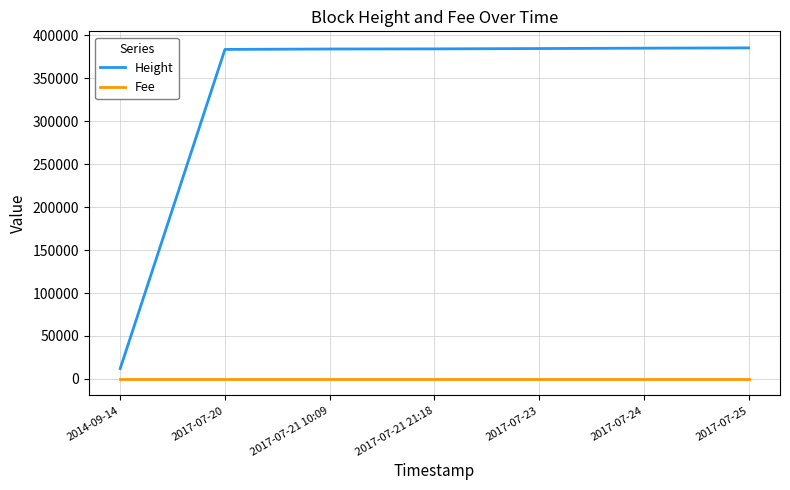

Which series has the widest spread of values?

Height